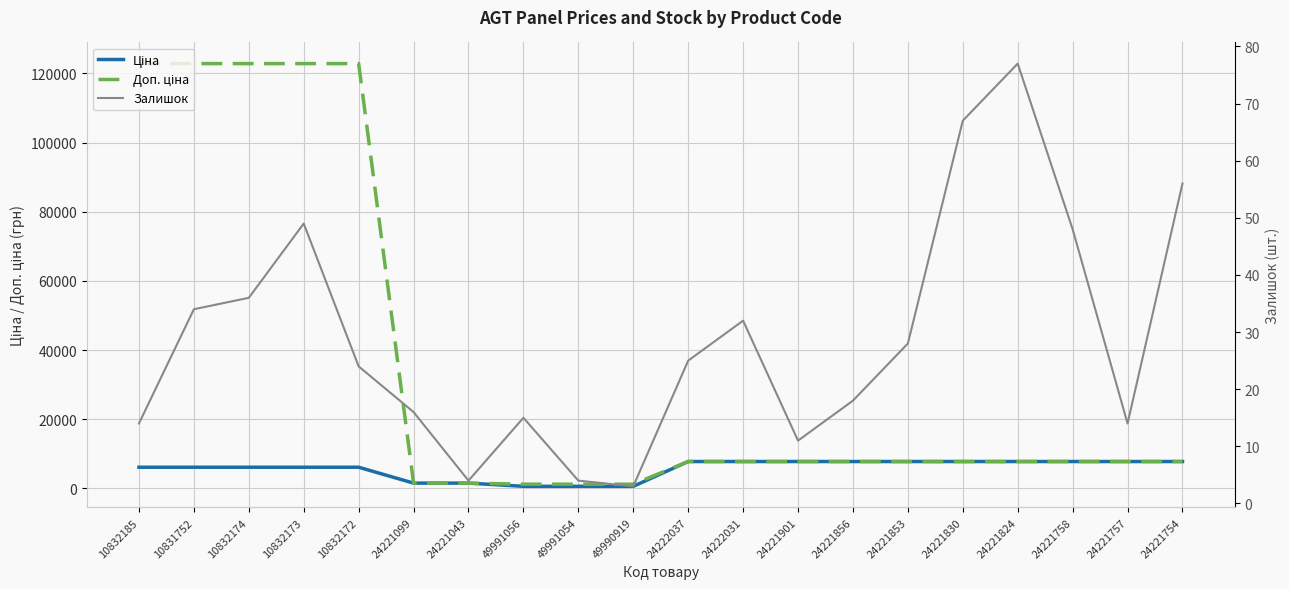

True or false: Ціна and Залишок intersect in this chart.

False